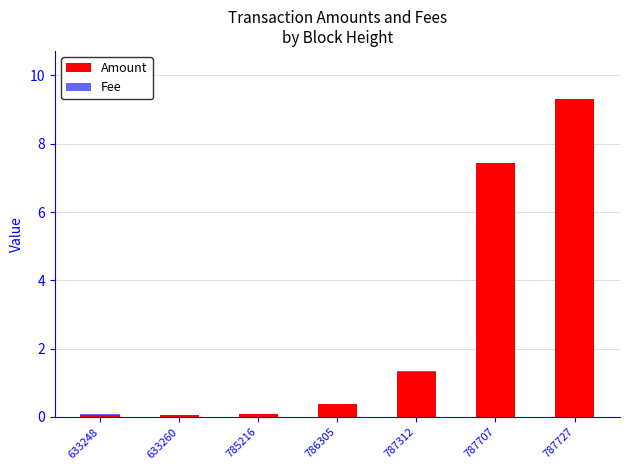

At which label is Amount closest to 4?

787312